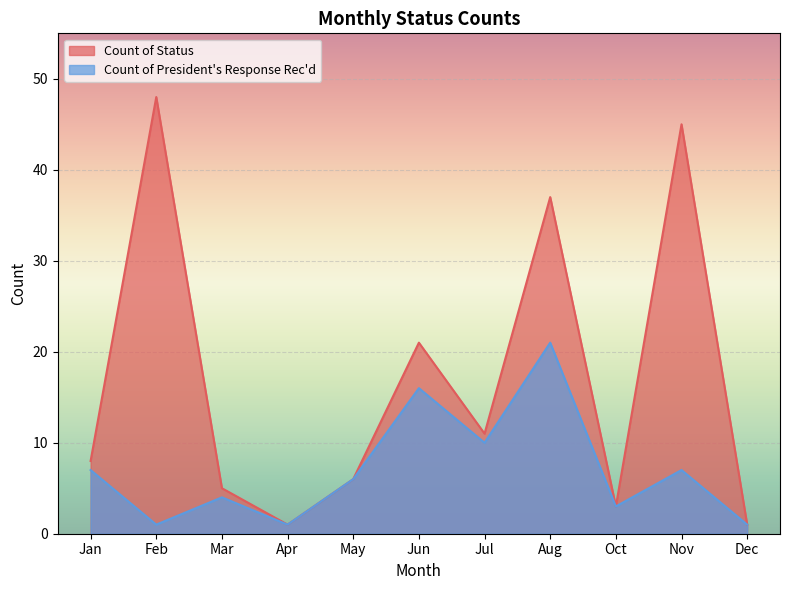

Which series has the largest total across all categories?

Count of Status